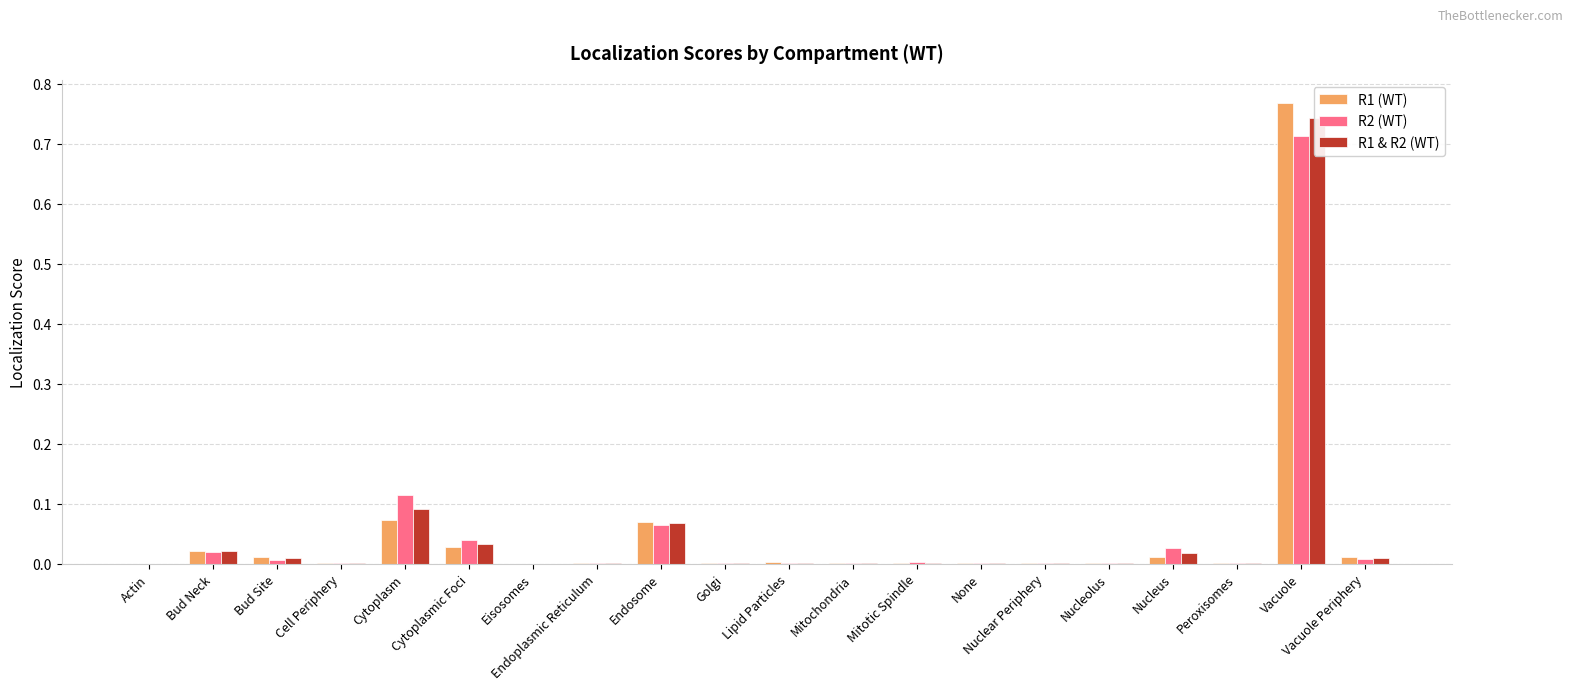

What are all the series names shown in the legend?

R1 (WT), R2 (WT), R1 & R2 (WT)